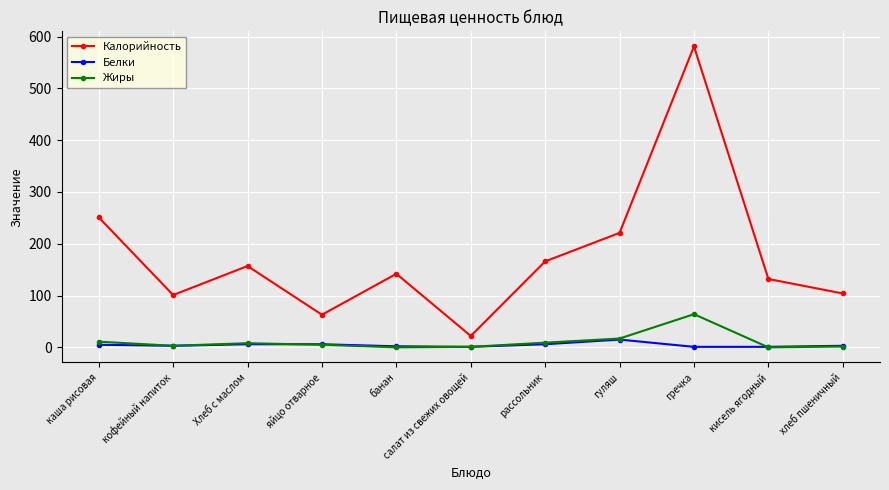

What is the minimum value for Белки?

1.0